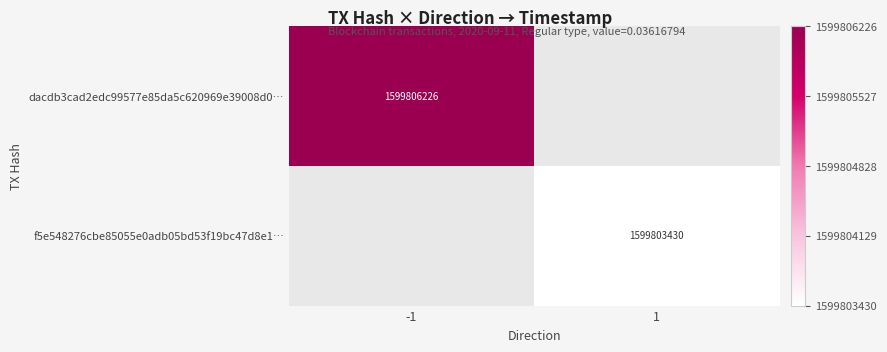

The value of f5e548276cbe85055e0adb05bd53f19bc47d8e1… at 1 is 1599803430. True or false?

True